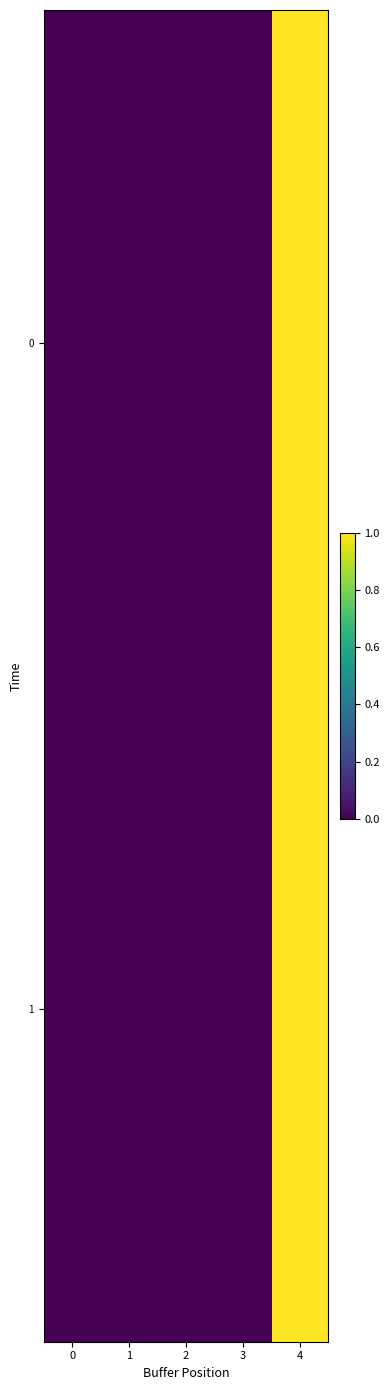

Reading left to right, what are all the values shown in this chart?

0: 0=0.0	1=0.0	2=0.0	3=0.0	4=1.0
1: 0=0.0	1=0.0	2=0.0	3=0.0	4=1.0